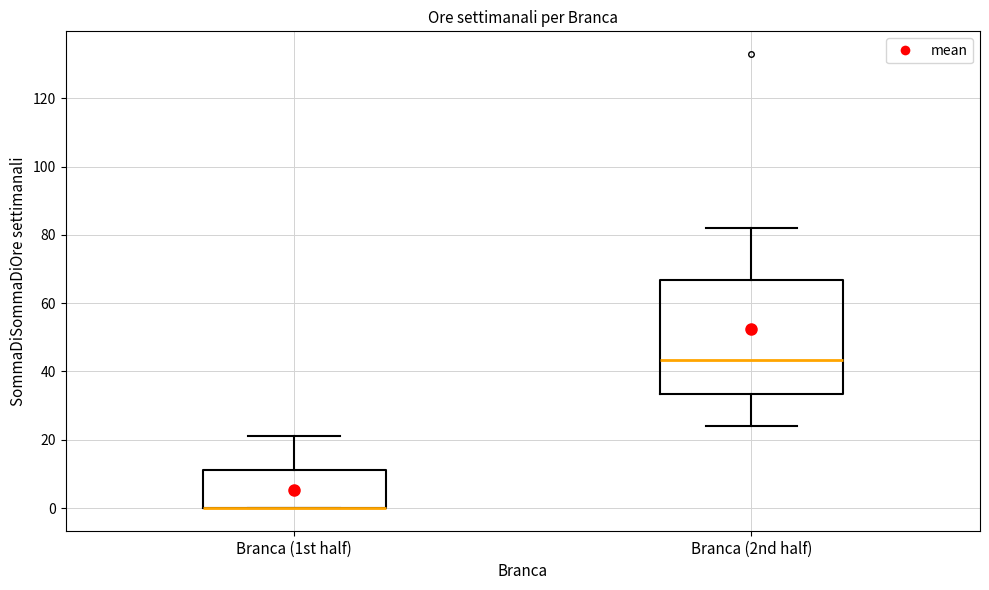

Reading left to right, read every box against the y-axis: the position of its median line, the range the box covers, and the ends of its whiskers. The values are not printed on the chart, so give them approximately, as read against the axis.

Branca (1st half): median 0 (drawn on the box's lower edge), box 0 to 12, whiskers 0 to 22
Branca (2nd half): median 44, box 34 to 66, whiskers 24 to 82